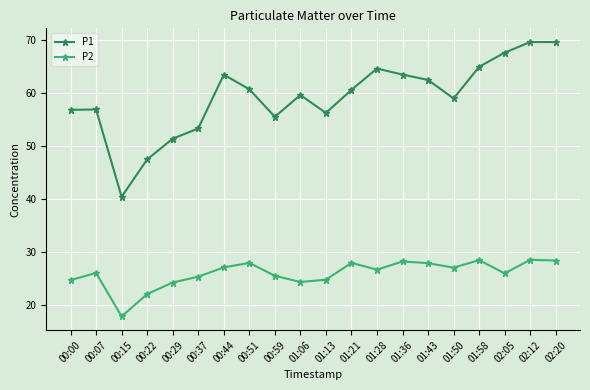

Count the number of data series in this chart.

2